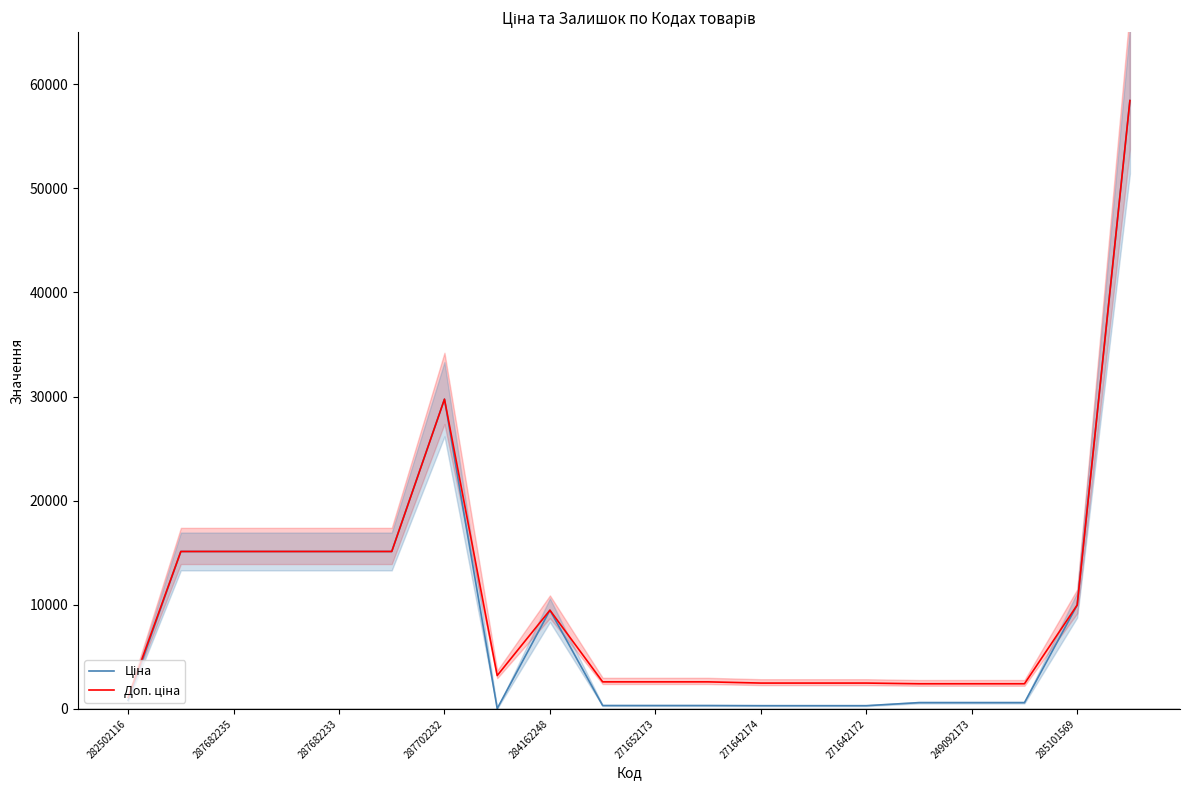

Rank the series by their maximum value, from highest to lowest.

Ціна, Доп. ціна